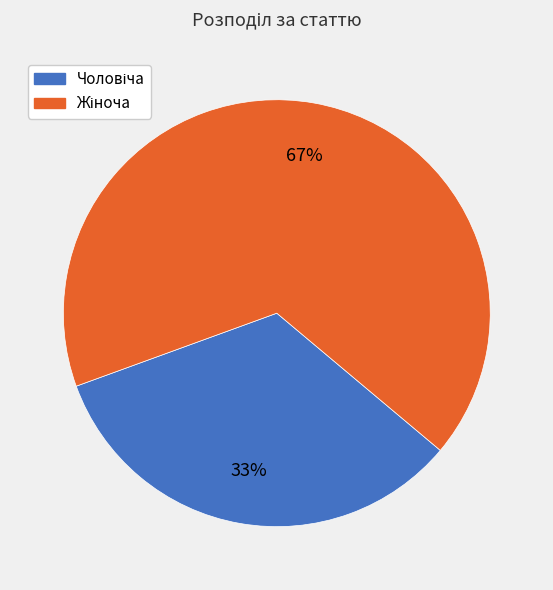

To the nearest percent, what is the average slice percentage?

50%